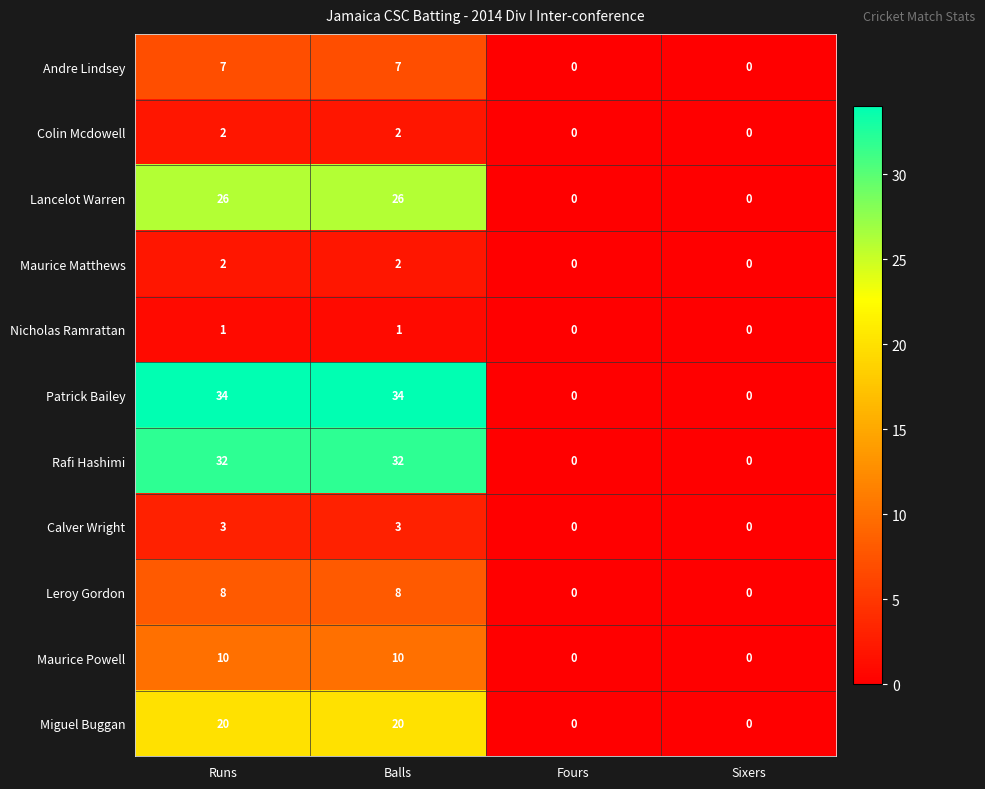

Which series has the largest range (max minus min)?

Patrick Bailey